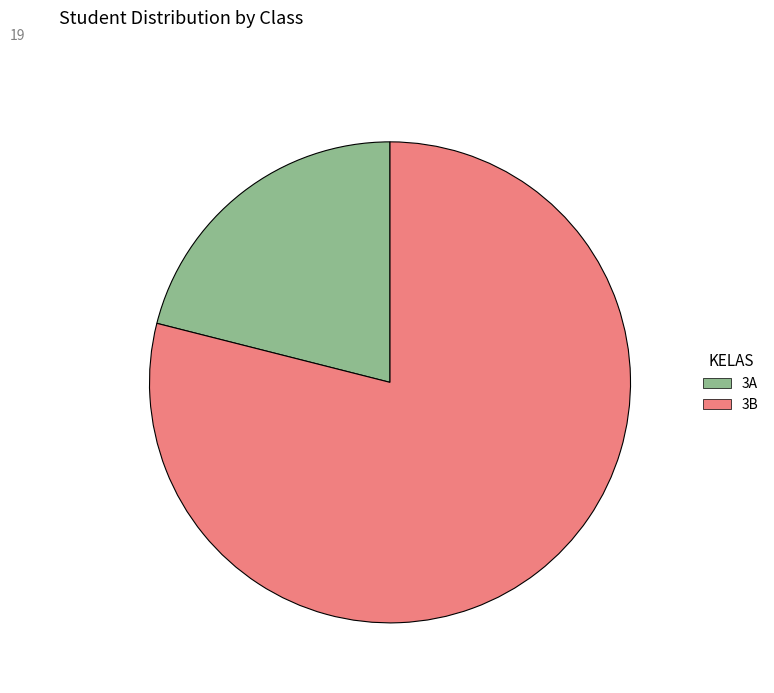

Which category has the smallest portion of the pie?

3A